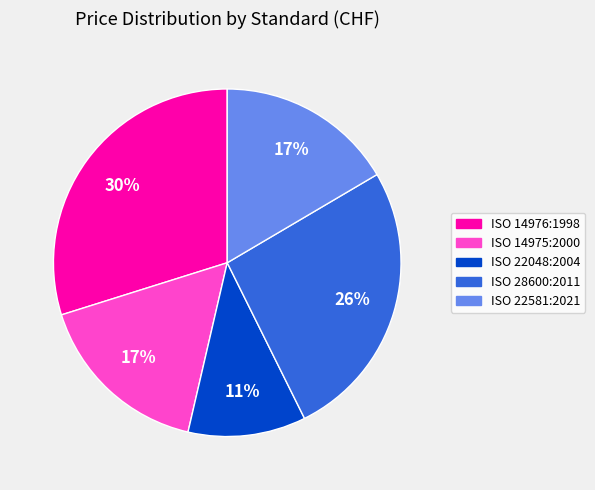

How many slices are in this pie chart?

5